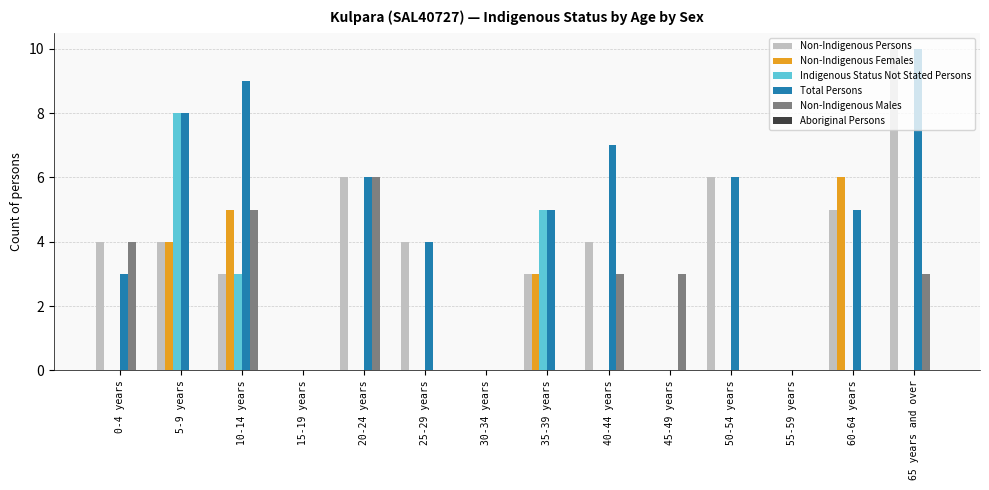

What is the greatest value displayed?

10